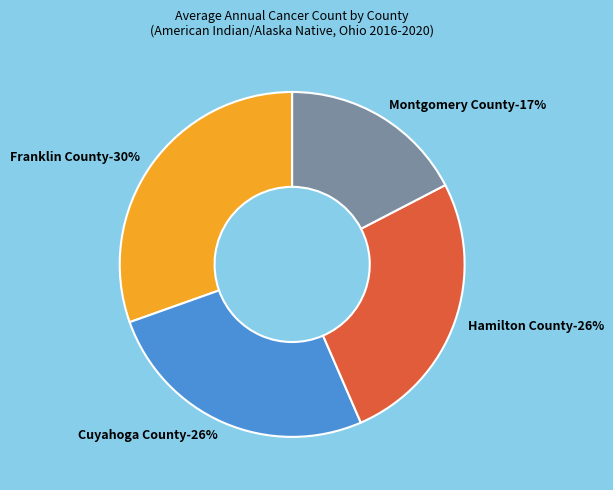

Which slice is the largest?

Franklin County